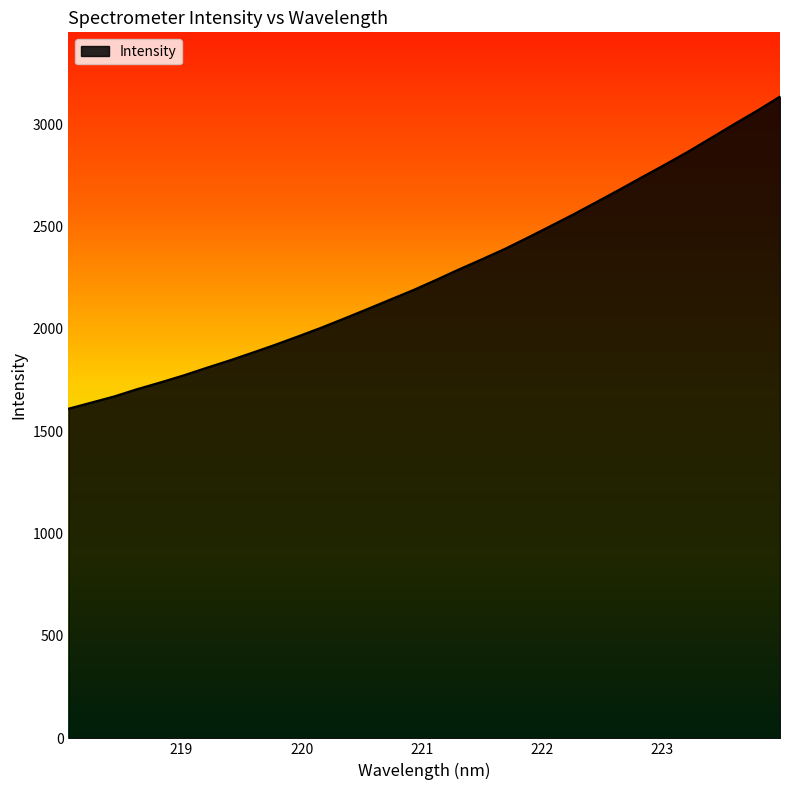

What is the average value?

2270.3